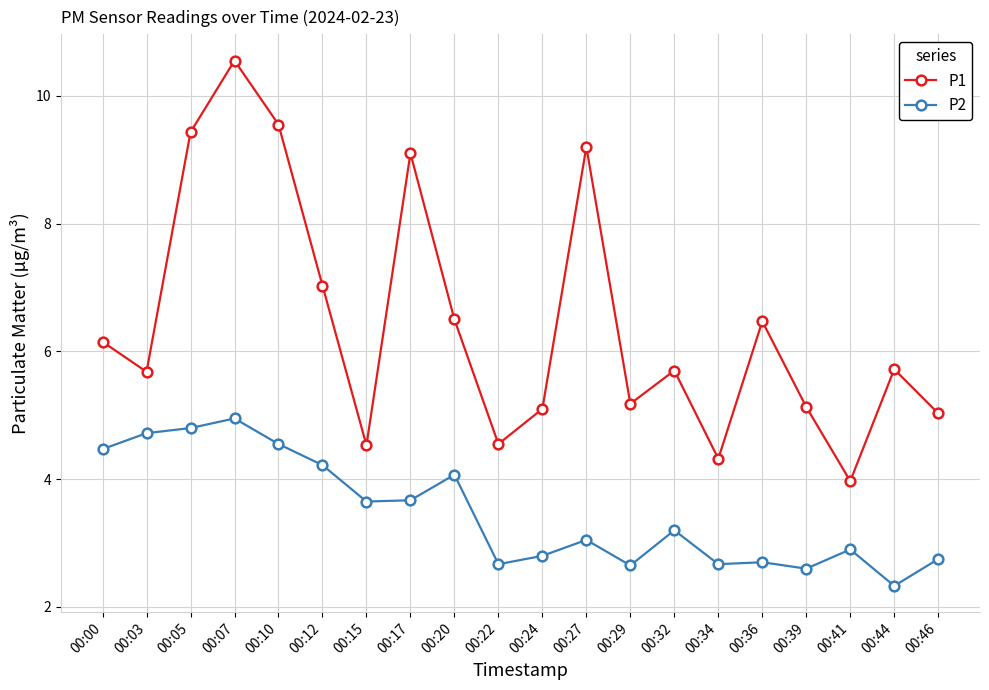

At 00:12, list the series in order from smallest to largest.

P2, P1